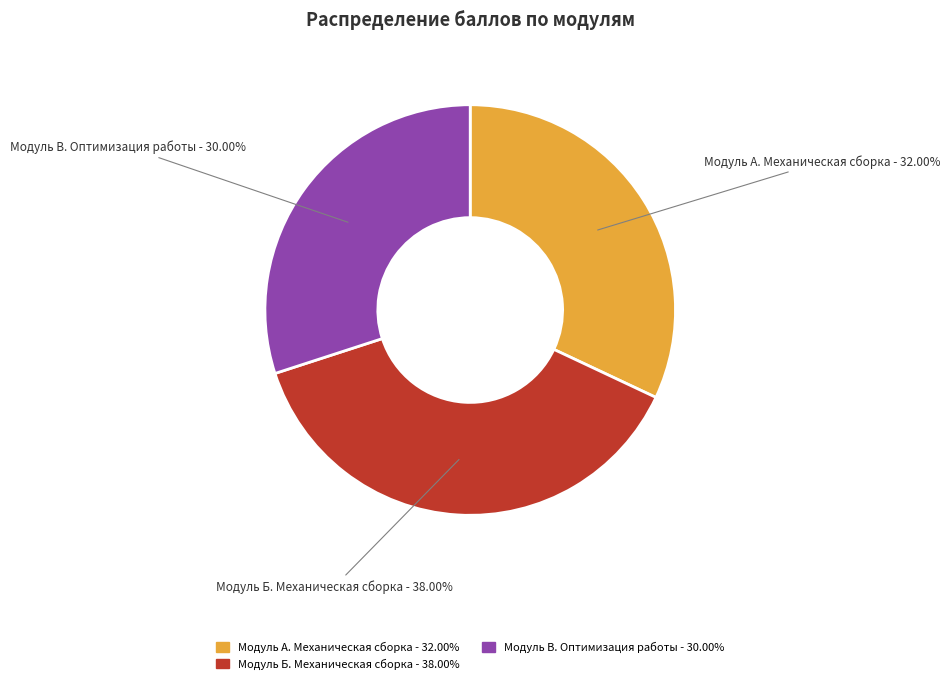

Does any single category account for the majority?

No